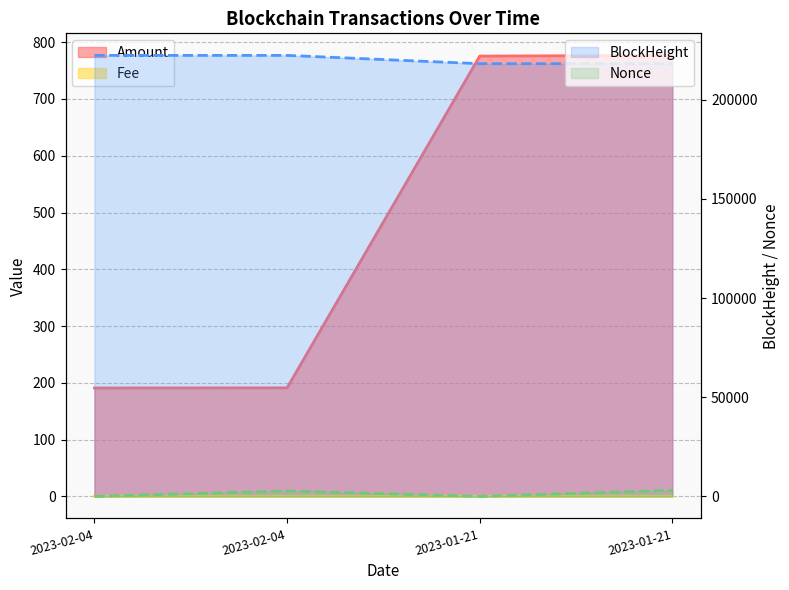

True or false: Nonce and BlockHeight cross at least once.

False